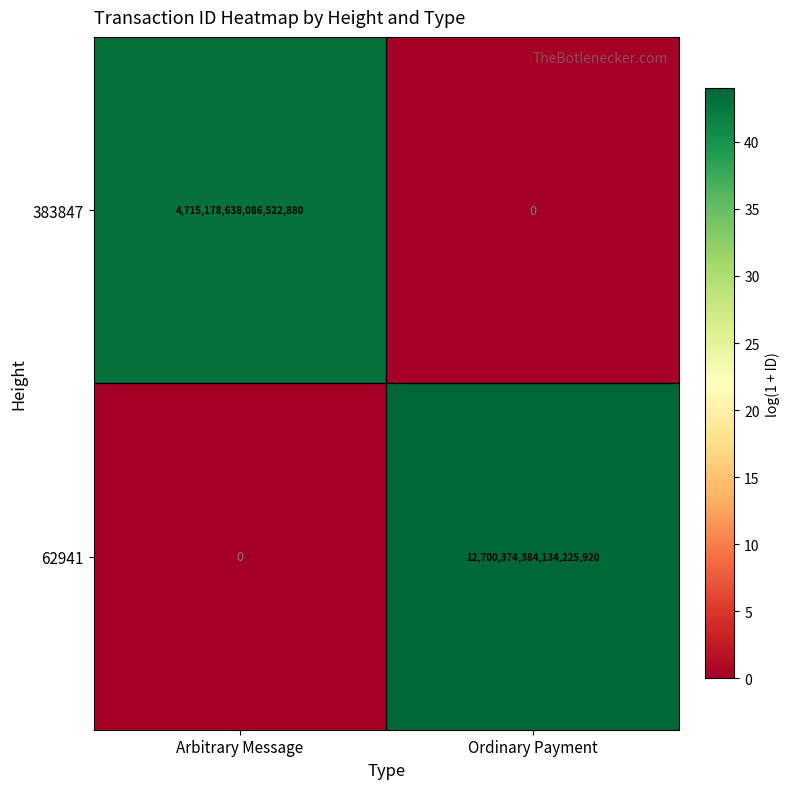

At which label is 62941 closest to 6350187192067112960?

Arbitrary Message